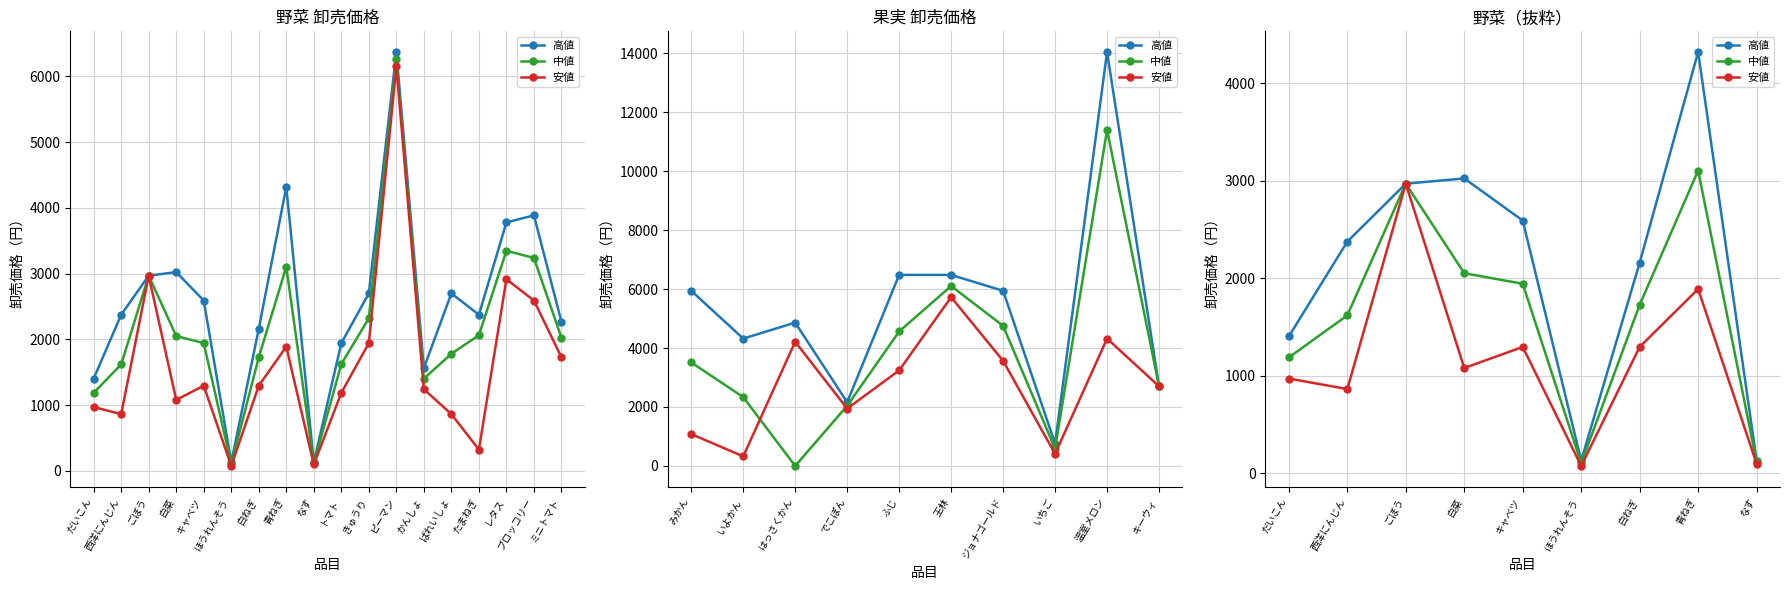

What is the difference between the highest and lowest values at 青ねぎ?

2430